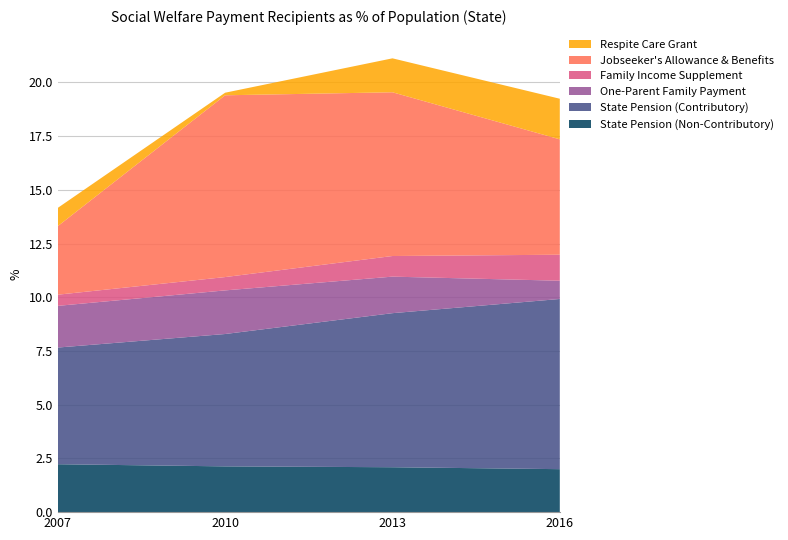

Reading left to right, transcribe all the data shown in this chart.

State Pension (Non-Contributory): 2.2	2.1	2.1	2.0
State Pension (Contributory): 5.4	6.2	7.2	7.9
One-Parent Family Payment: 1.9	2.0	1.7	0.8
Family Income Supplement: 0.5	0.6	1.0	1.2
Jobseeker's Allowance & Benefits: 3.2	8.5	7.6	5.4
Respite Care Grant: 0.8	0.1	1.6	1.9